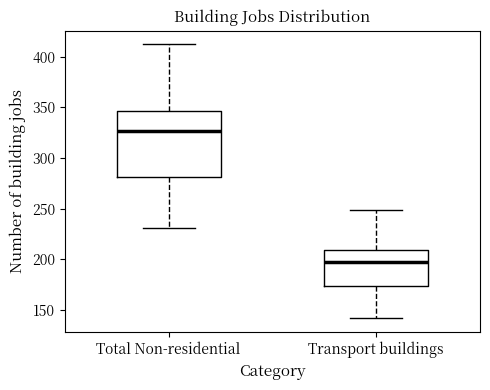

Reading left to right, transcribe this box plot: for each box, give where its median line is, the range the box spans, and where its two whiskers end, as read against the y-axis. The values are not printed on the chart, so give them approximately, as read against the axis.

Total Non-residential: median 325, box 280 to 345, whiskers 230 to 410
Transport buildings: median 200, box 175 to 210, whiskers 140 to 250